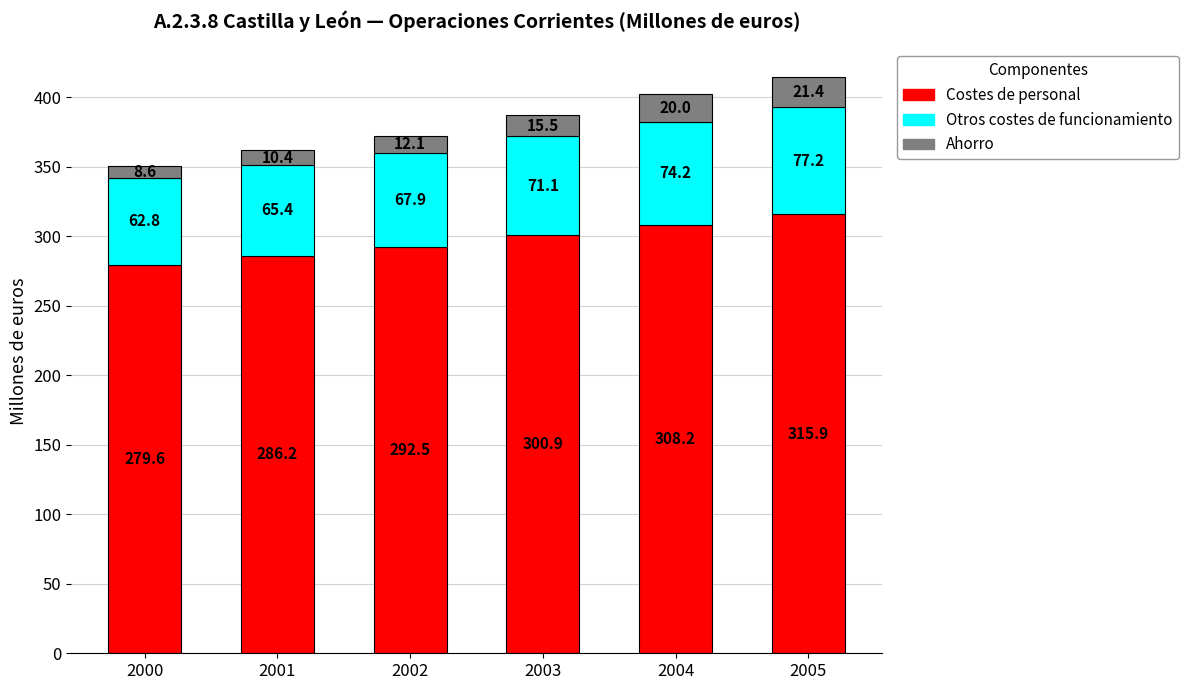

What is the maximum value for Costes de personal?

315.9